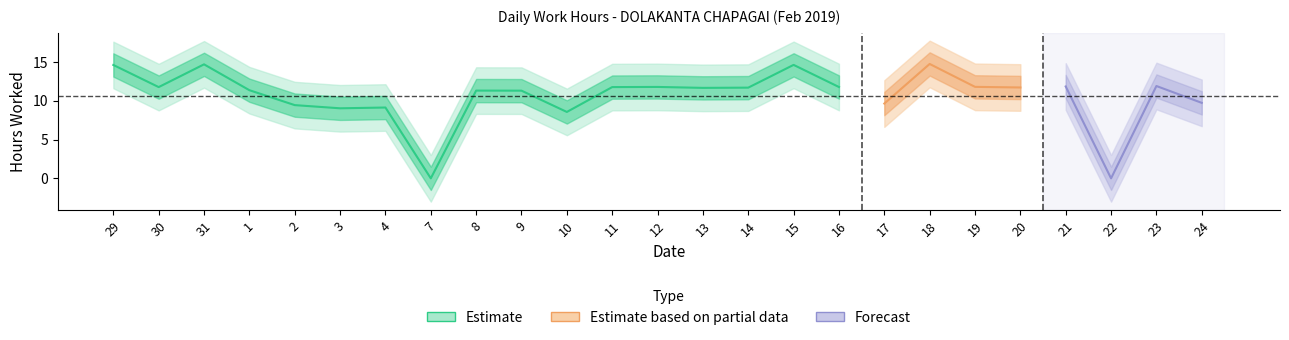

The value at 12 is 20.9. True or false?

False